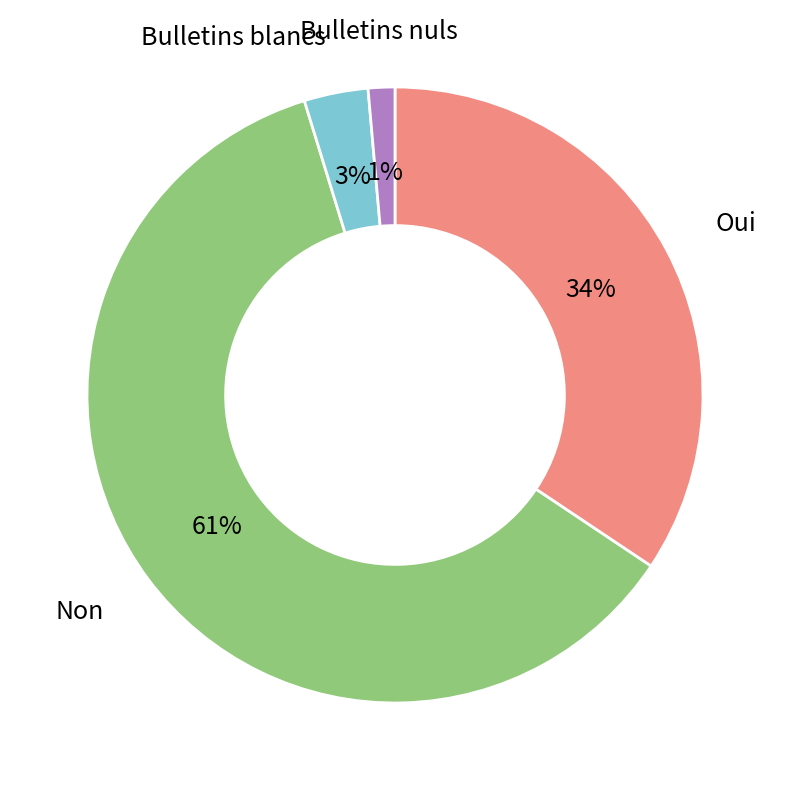

Is Oui the majority of the pie?

No